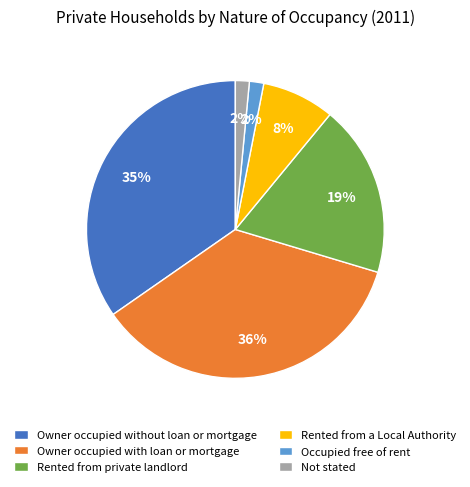

Is the sum of Not stated and Occupied free of rent greater than half?

No